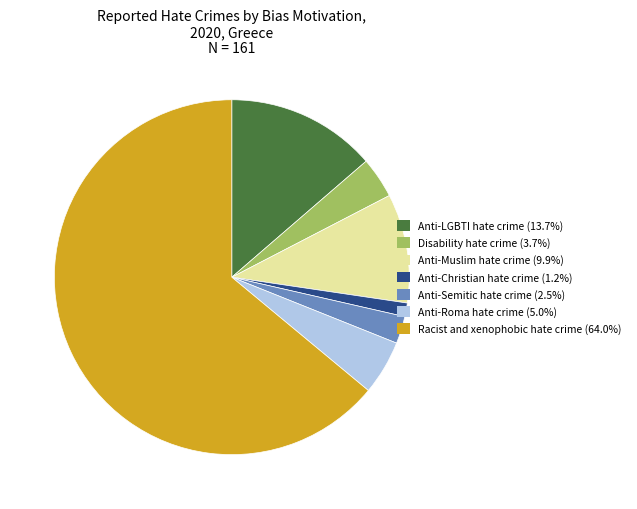

Does Racist and xenophobic hate crime account for over 50% of the chart?

Yes